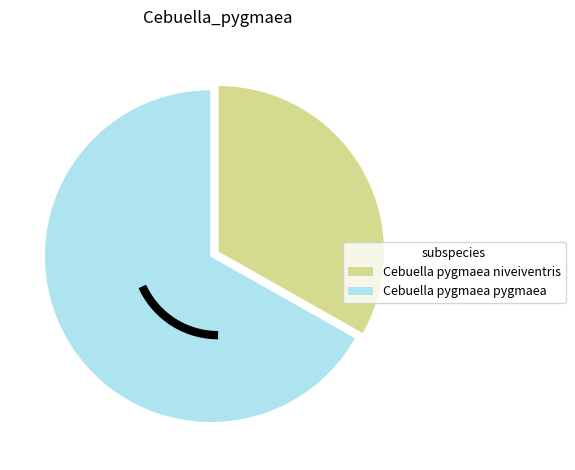

To the nearest percent, what is the difference between the Cebuella pygmaea pygmaea and Cebuella pygmaea niveiventris slice percentages?

34%